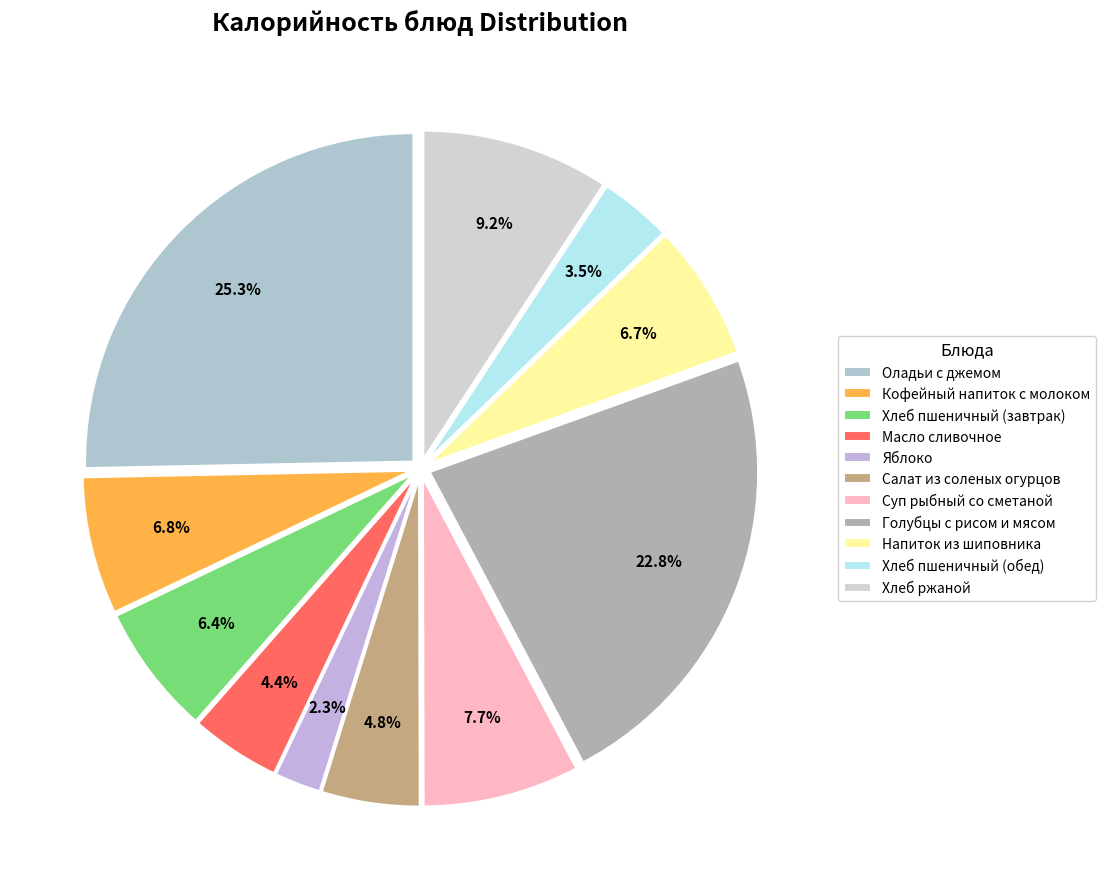

What is the ratio of the value at Хлеб пшеничный (завтрак) to the value at Салат из соленых огурцов?

1.3